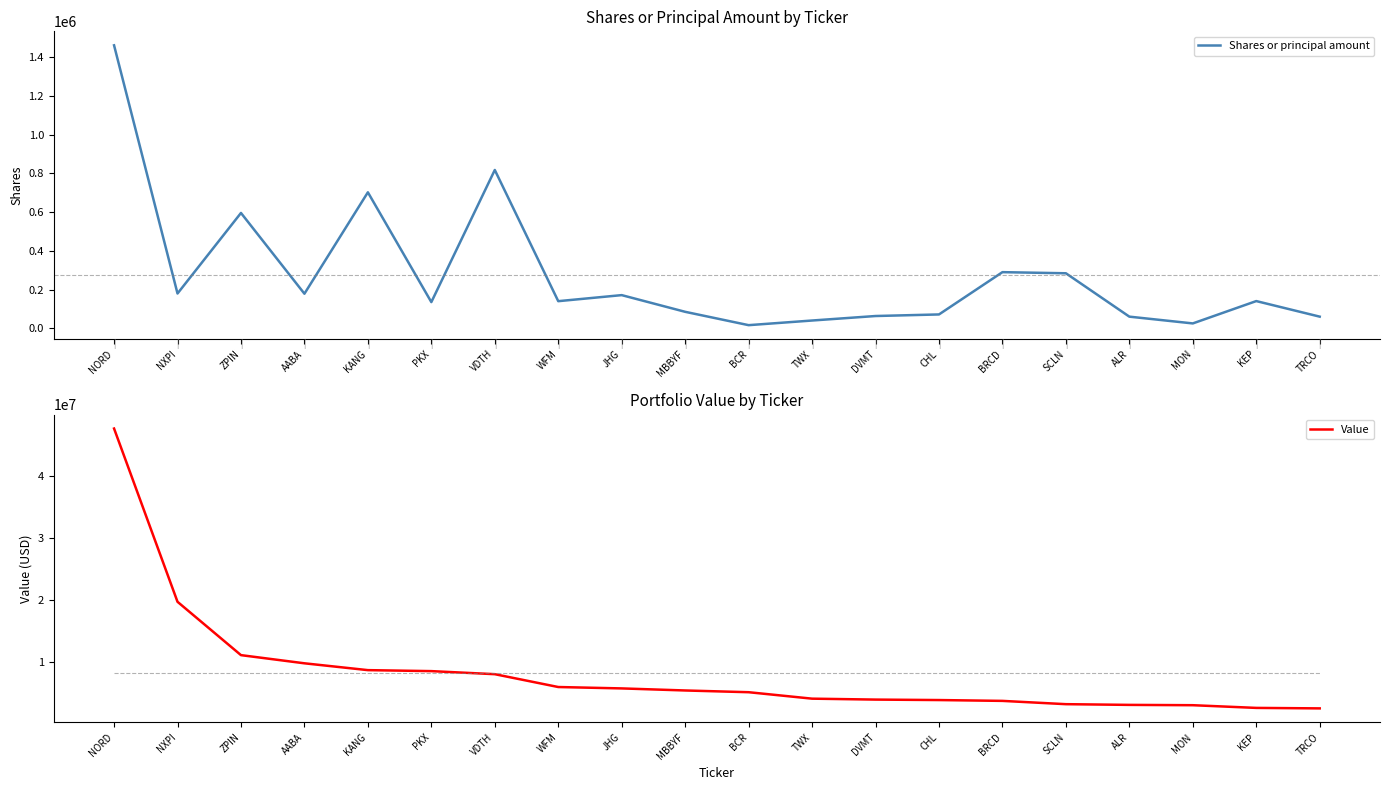

Which series changed the most between NORD and TWX?

Value